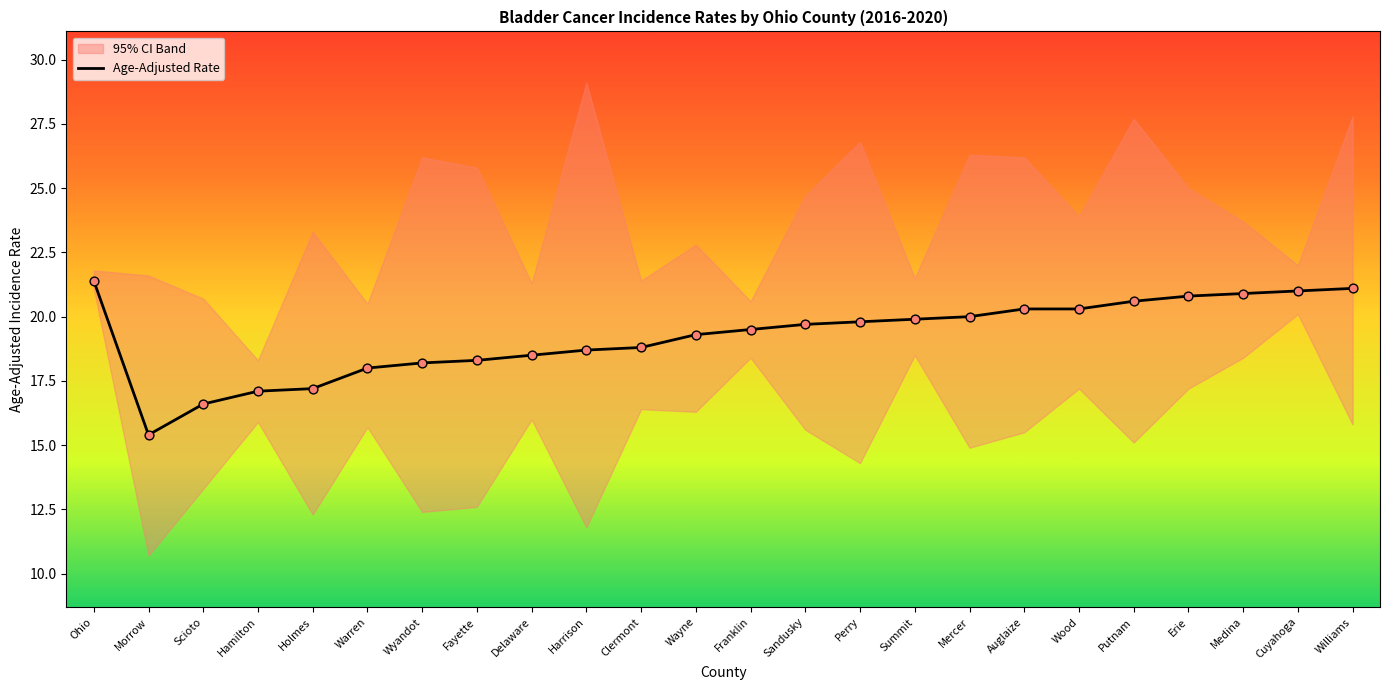

The Age-Adjusted Rate series shows 27.3 at Morrow. True or false?

False